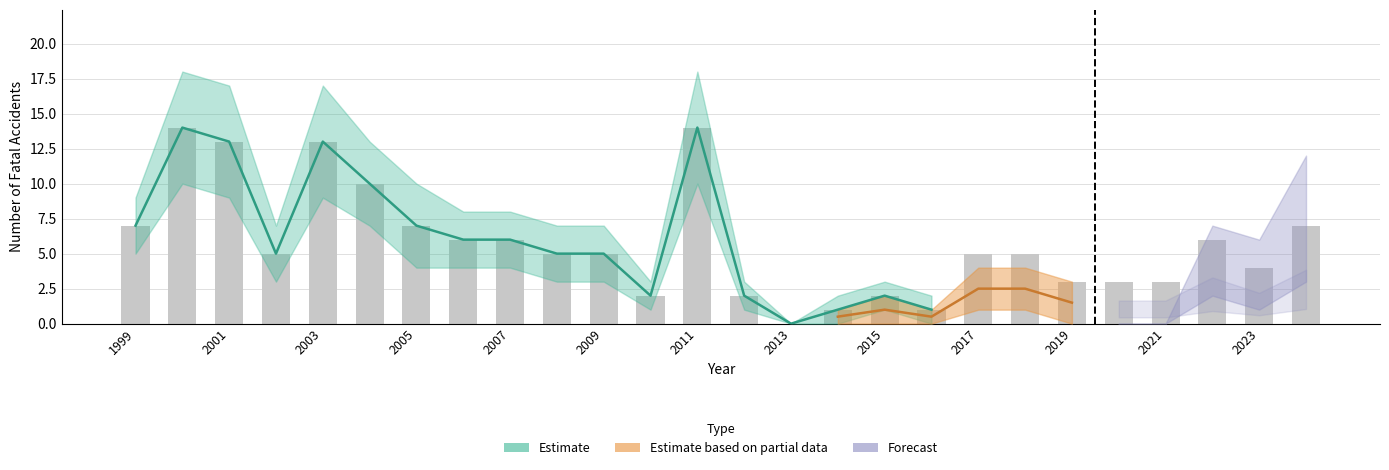

What is the sum of the traffic accident (public road) values at 2024 and 2010?

3